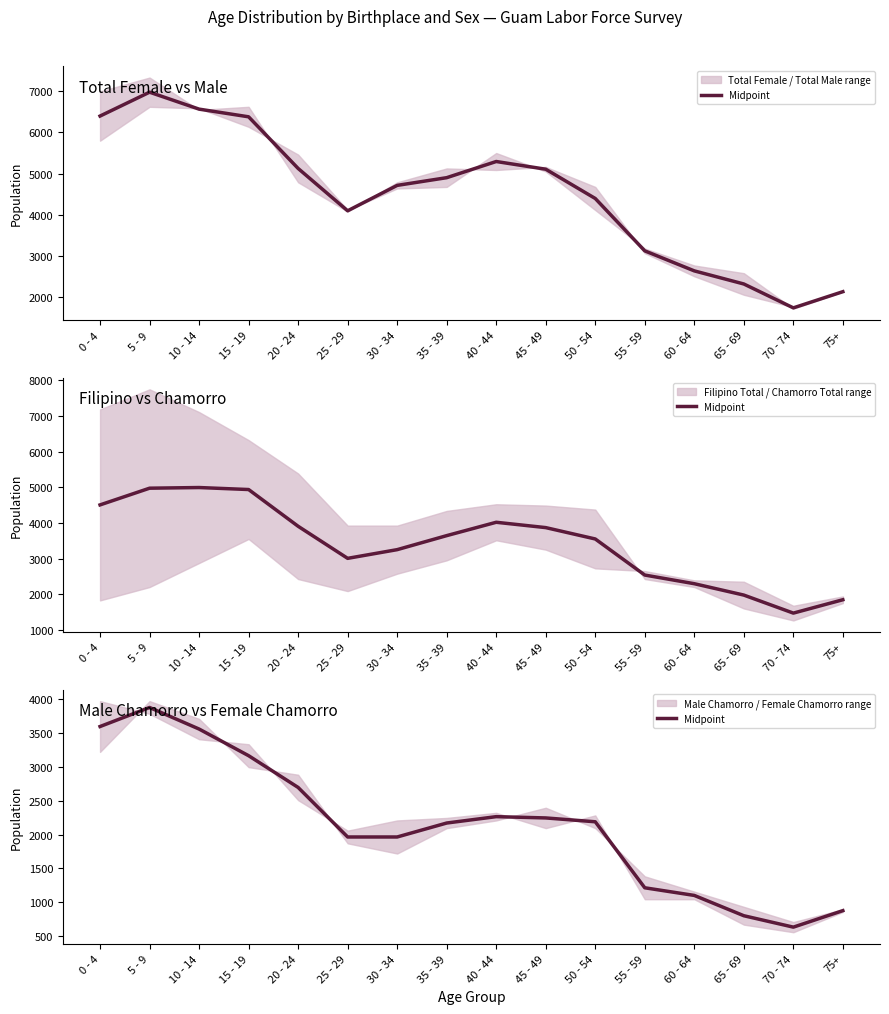

What is the spread (max minus min) of values at 65 - 69?

1515.0